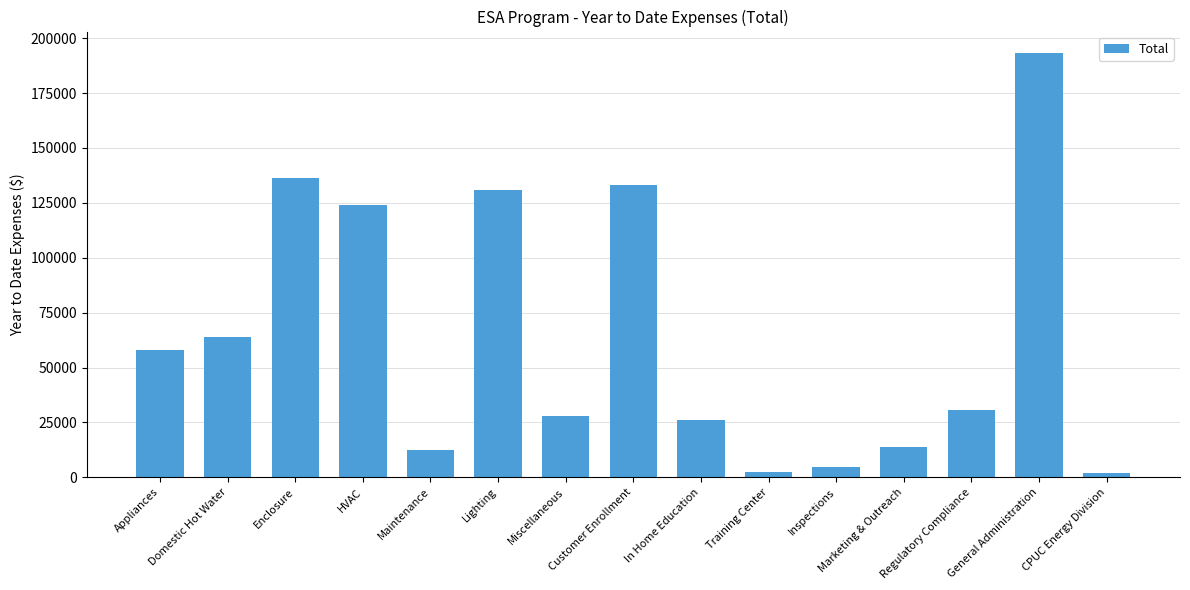

What is the maximum value shown in the chart?

193355.6